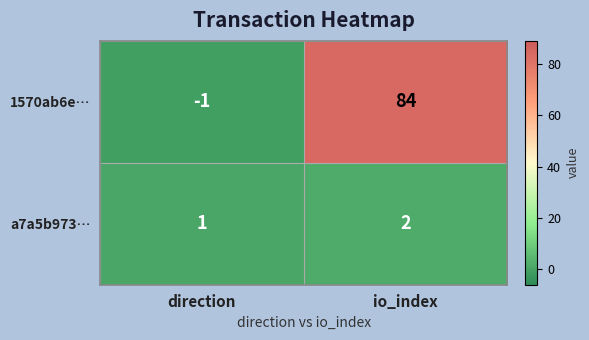

Reading left to right, extract all data points from this chart.

1570ab6e…: direction=-1	io_index=84
a7a5b973…: direction=1	io_index=2